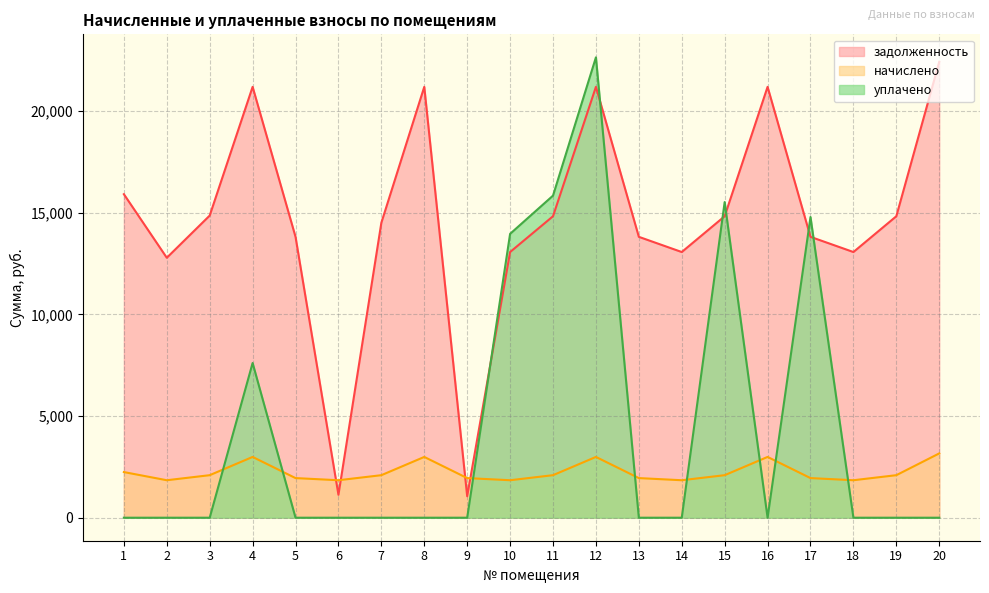

Count the number of data series in this chart.

3